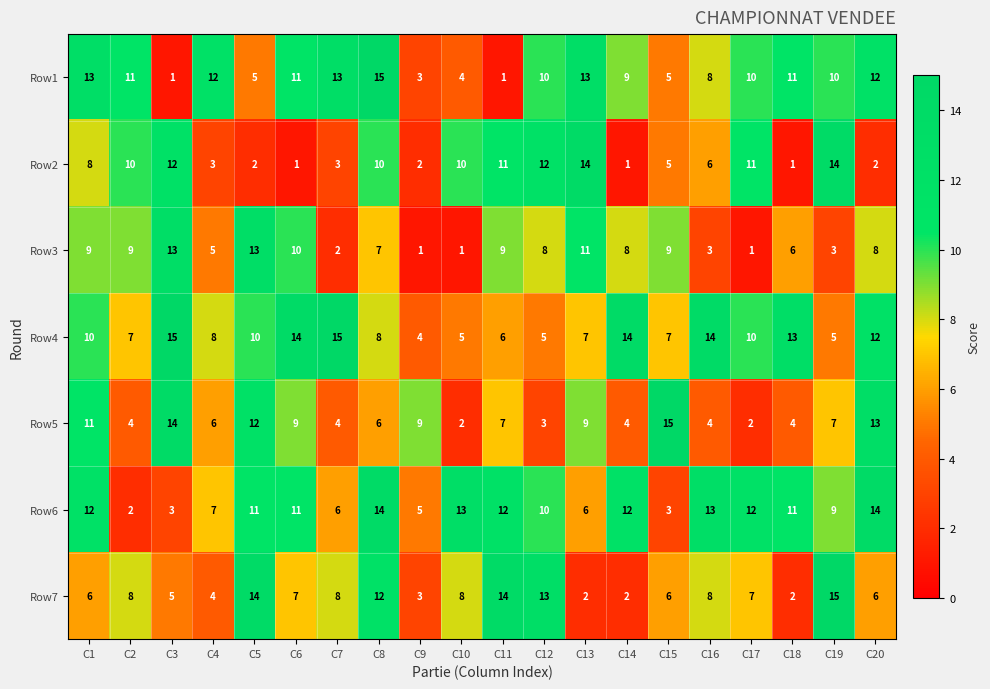

Where is Row1 nearest to the value 8?

C16